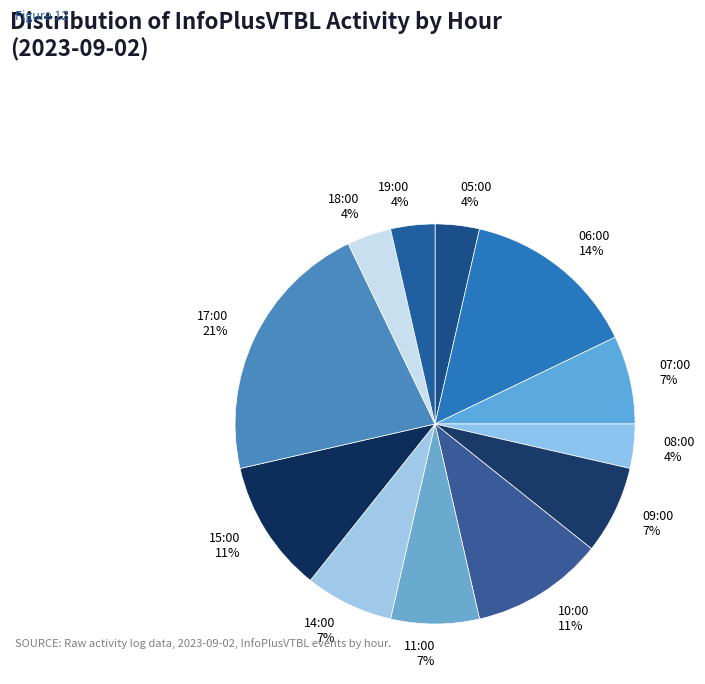

Do 07:00 and 19:00 together represent more than half of the pie?

No